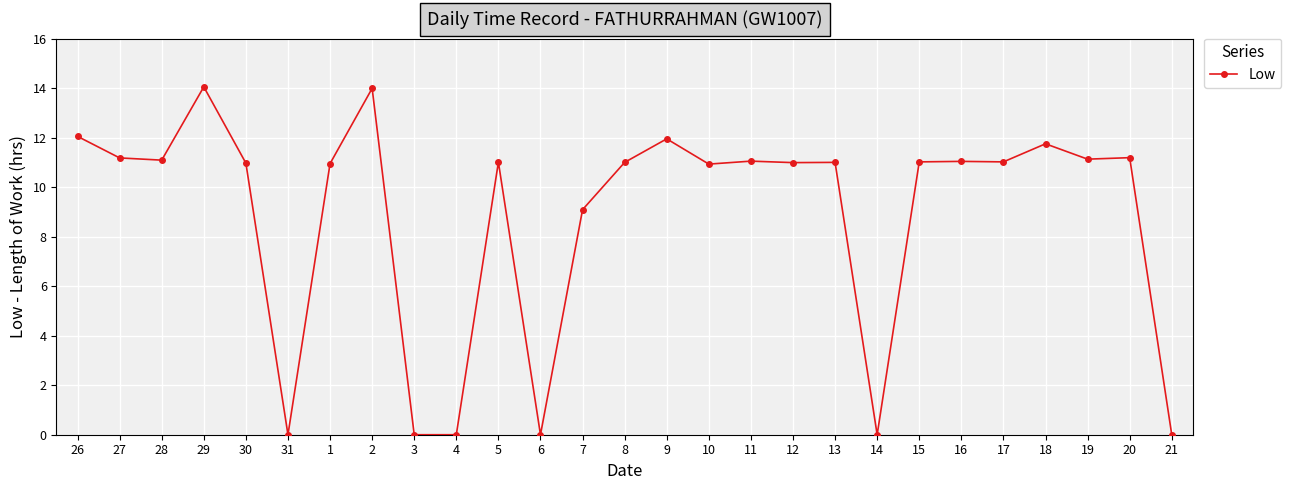

What is the difference between the second highest and minimum values?

14.0